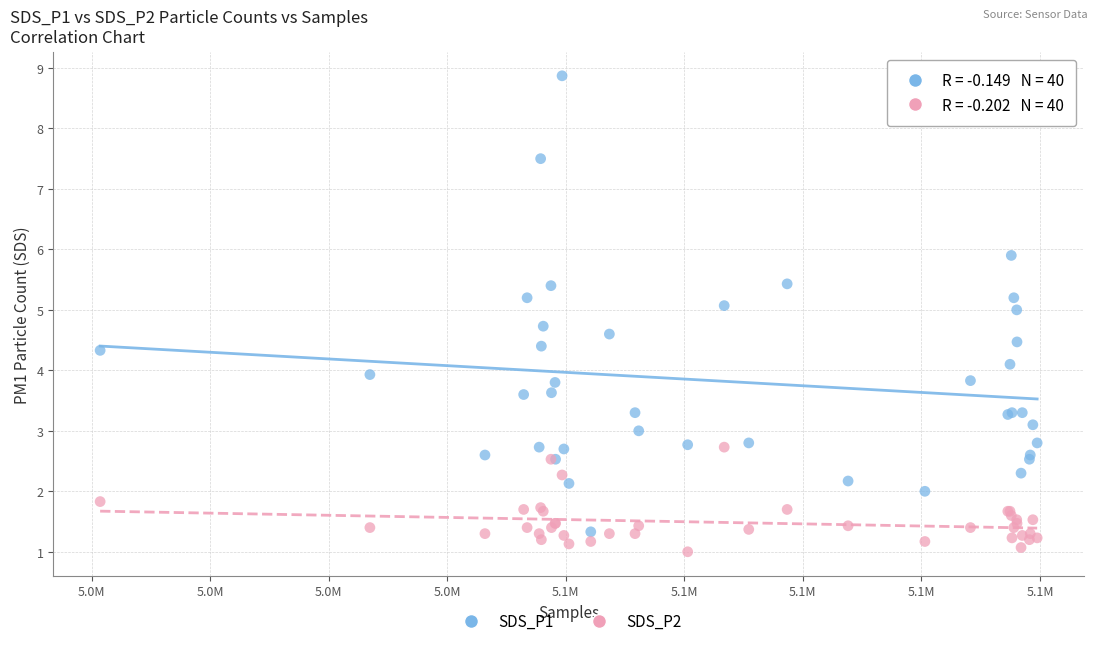

What is the X range (max minus min) for the scatter plot?

39535.0